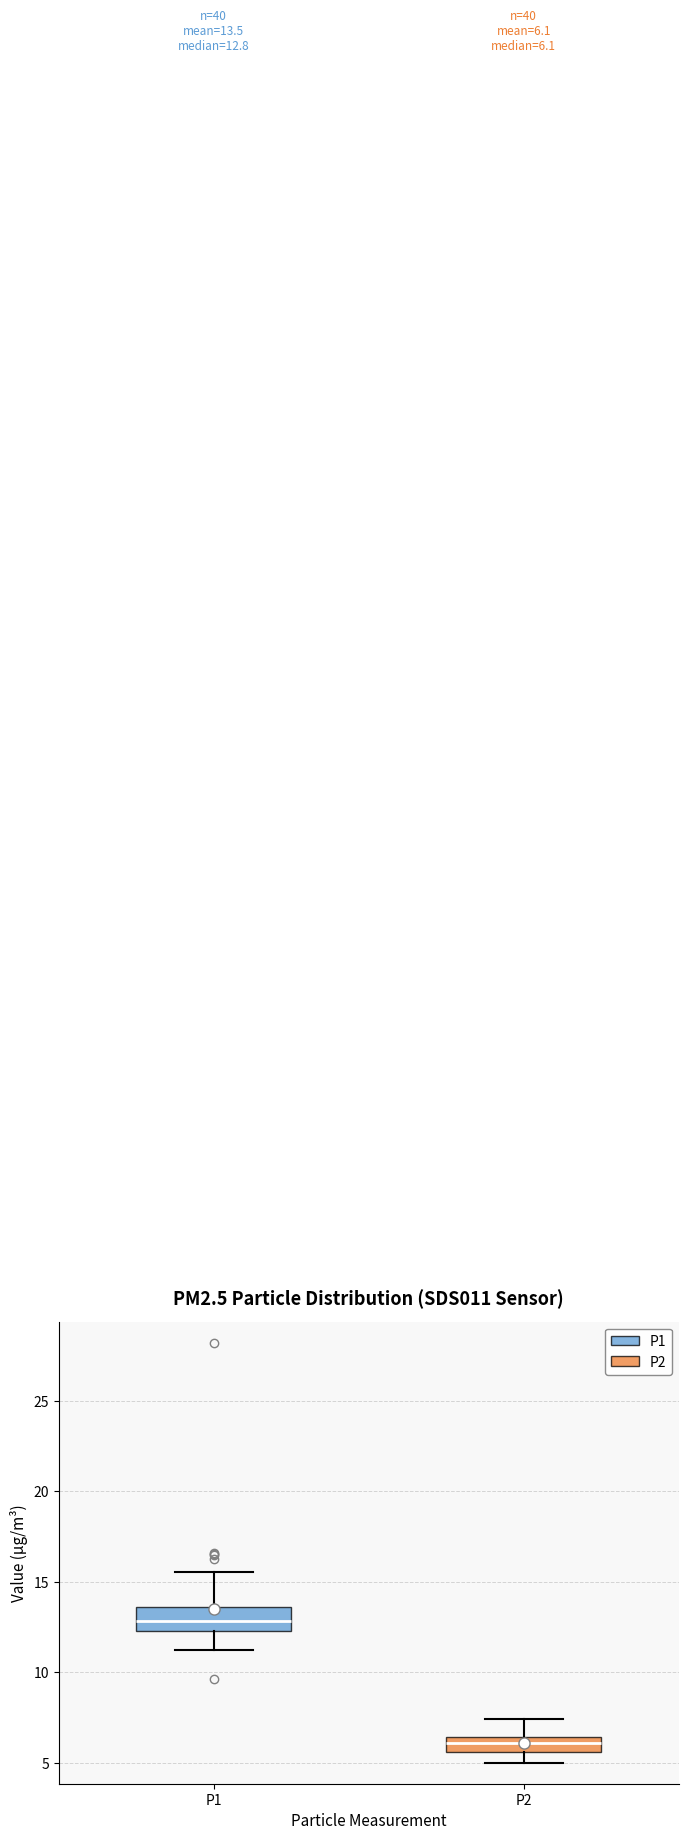

Which box has the lowest median line?

P2